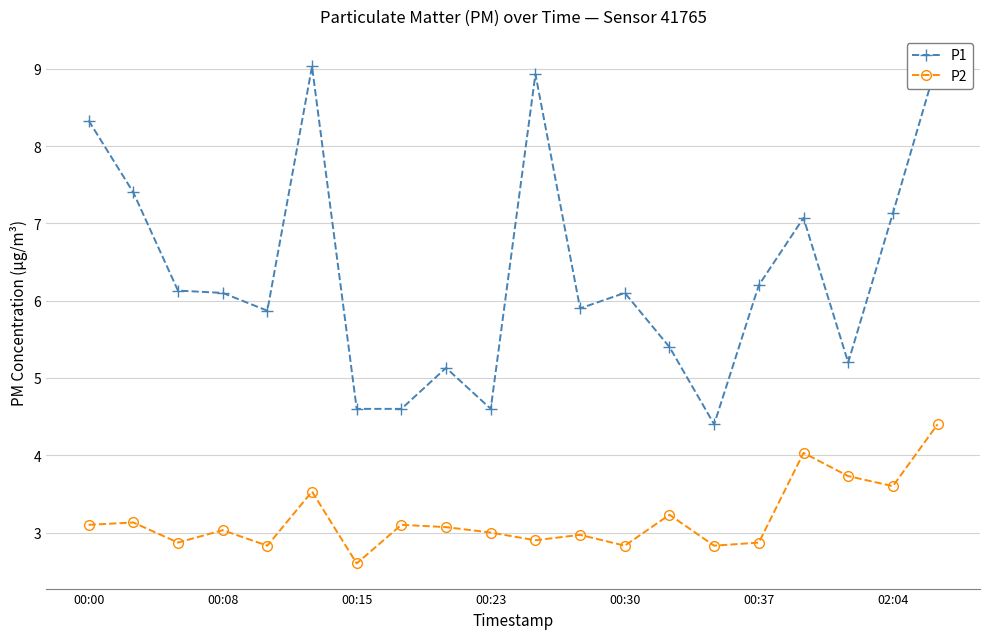

Which series changed the most between 11 and 16?

P1